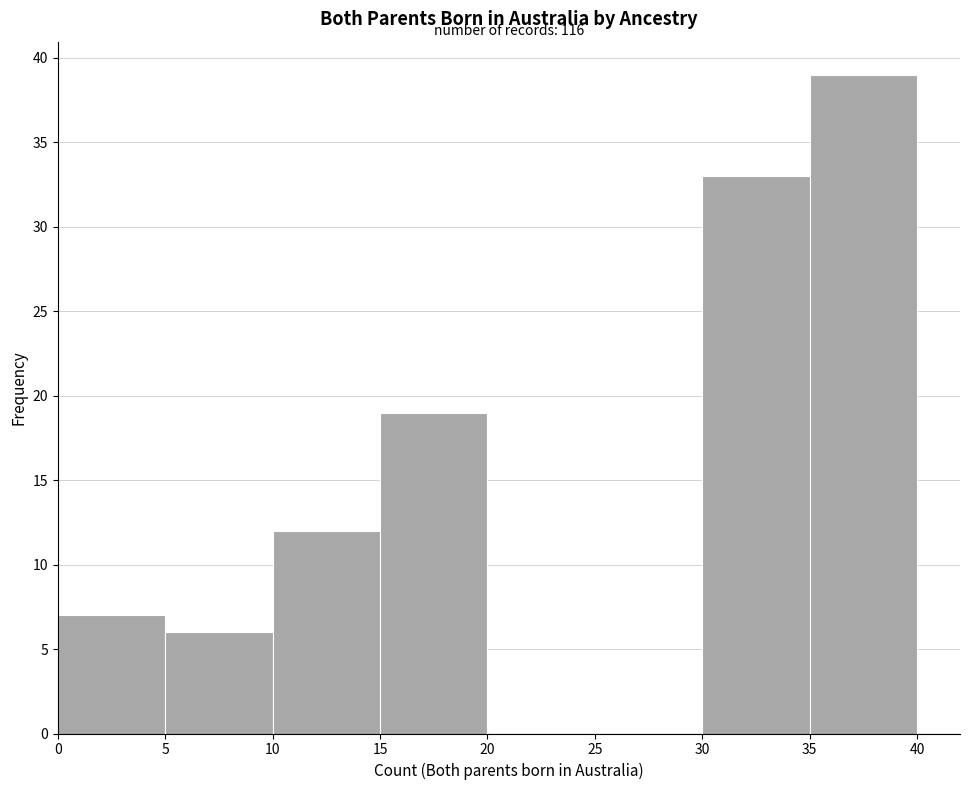

Over which range of the x-axis is the bar tallest?

35 to 40